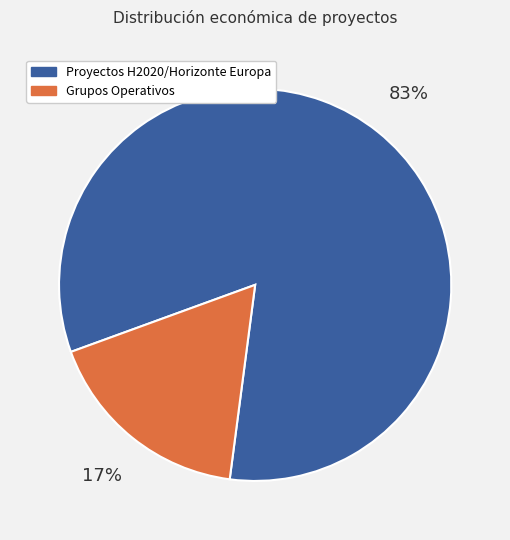

The Grupos Operativos slice represents 23% of the pie. True or false?

False